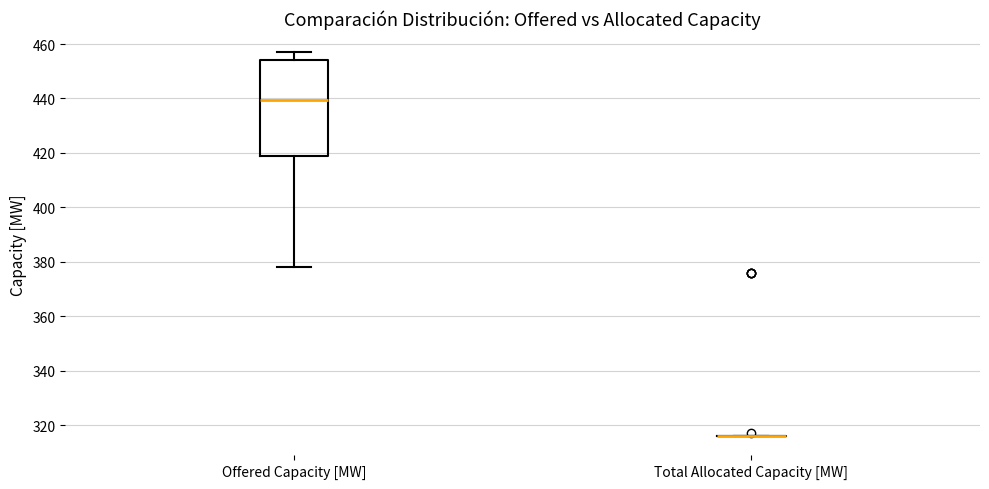

Comparing the boxes themselves (not the whiskers), which one is the tallest?

Offered Capacity [MW]